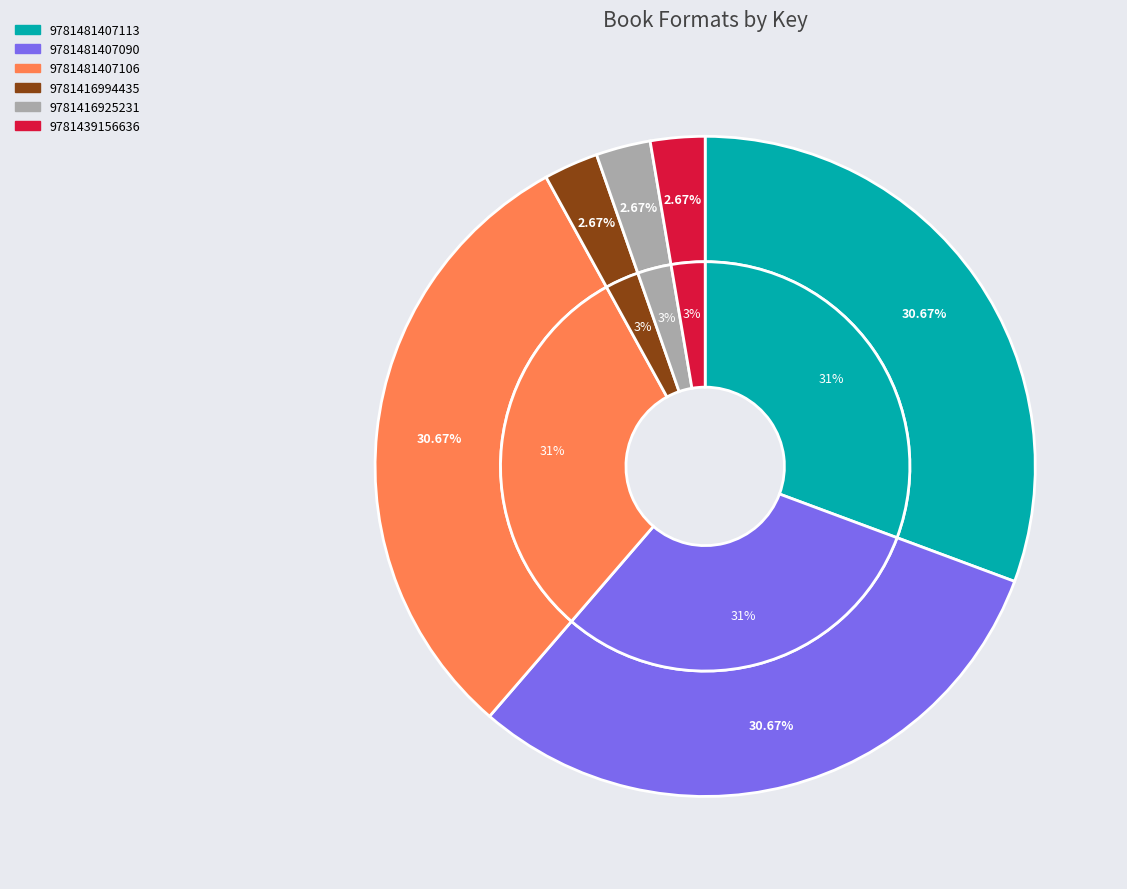

To the nearest percent, what percentage of the pie is 9781439156636?

3%